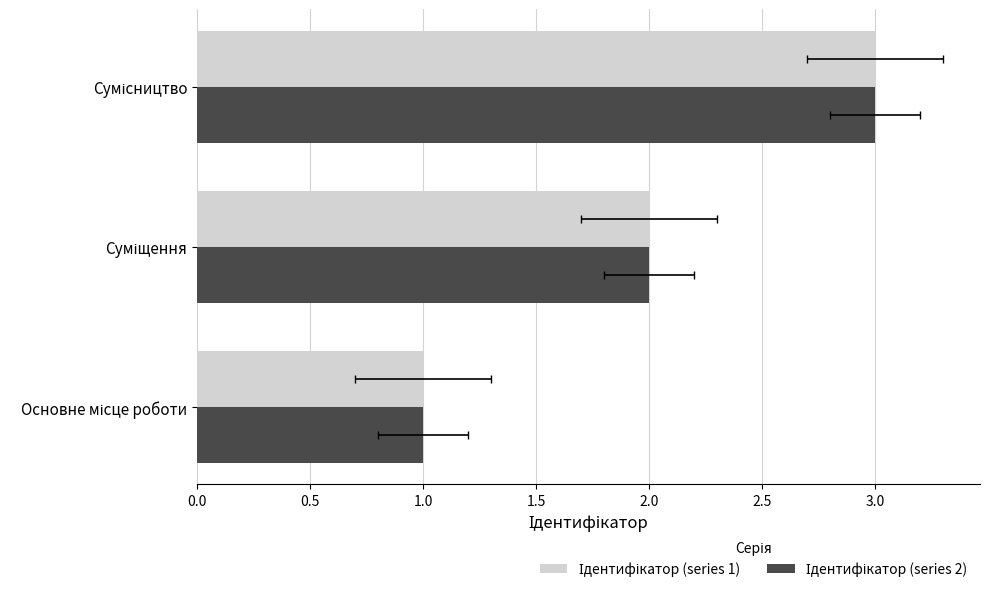

What is the difference between the second highest and minimum values in the Ідентифікатор (series 2) series?

1